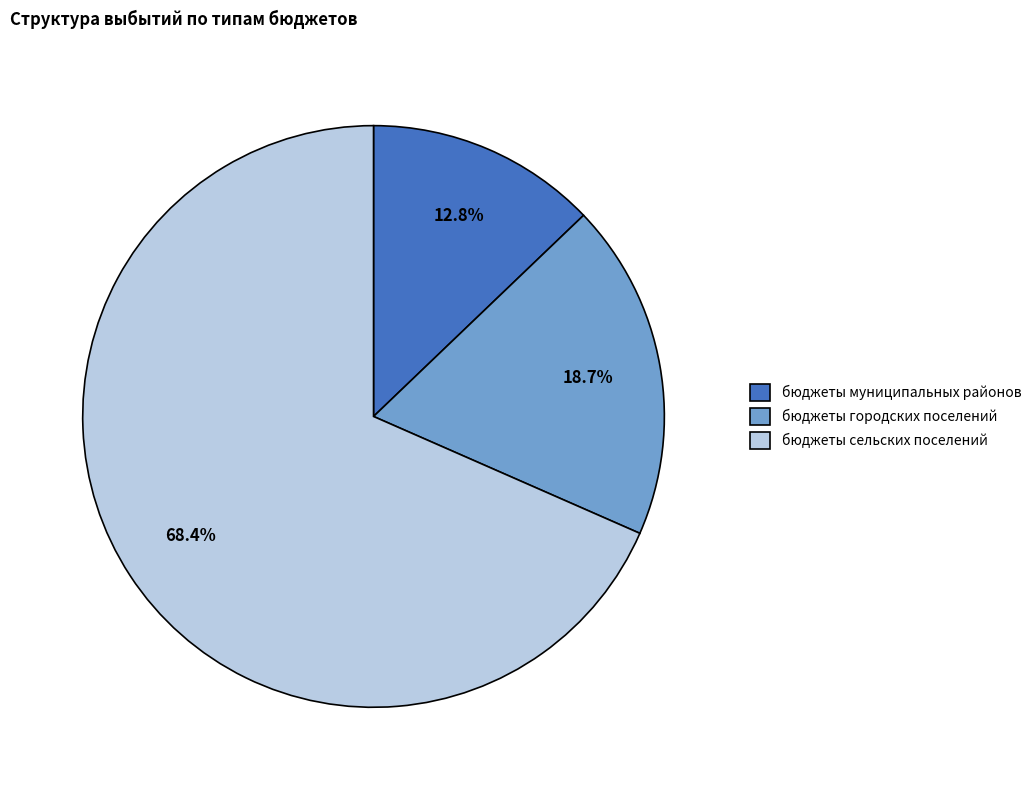

How many slices are in this pie chart?

3